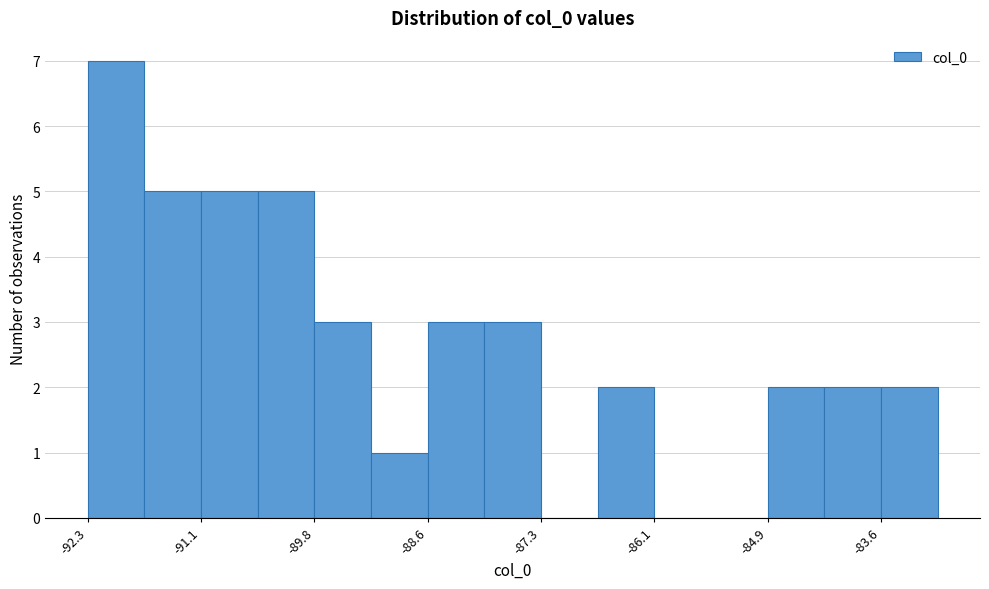

Around what value on the x-axis is the tallest bar? Give the approximate position of its centre, as read against the axis.

-92.0